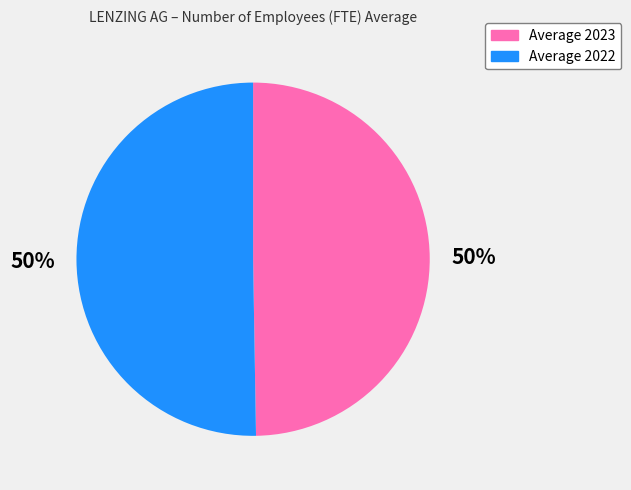

True or false: Average 2022 accounts for 50% of the total.

True